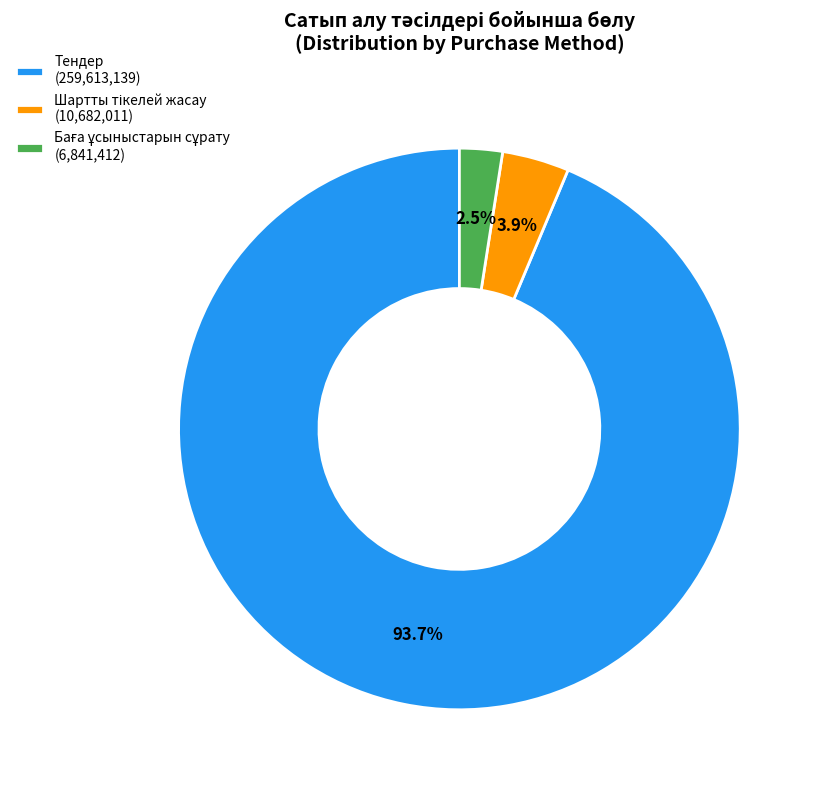

To the nearest percent, what is the difference between the largest and smallest slice percentages?

91%